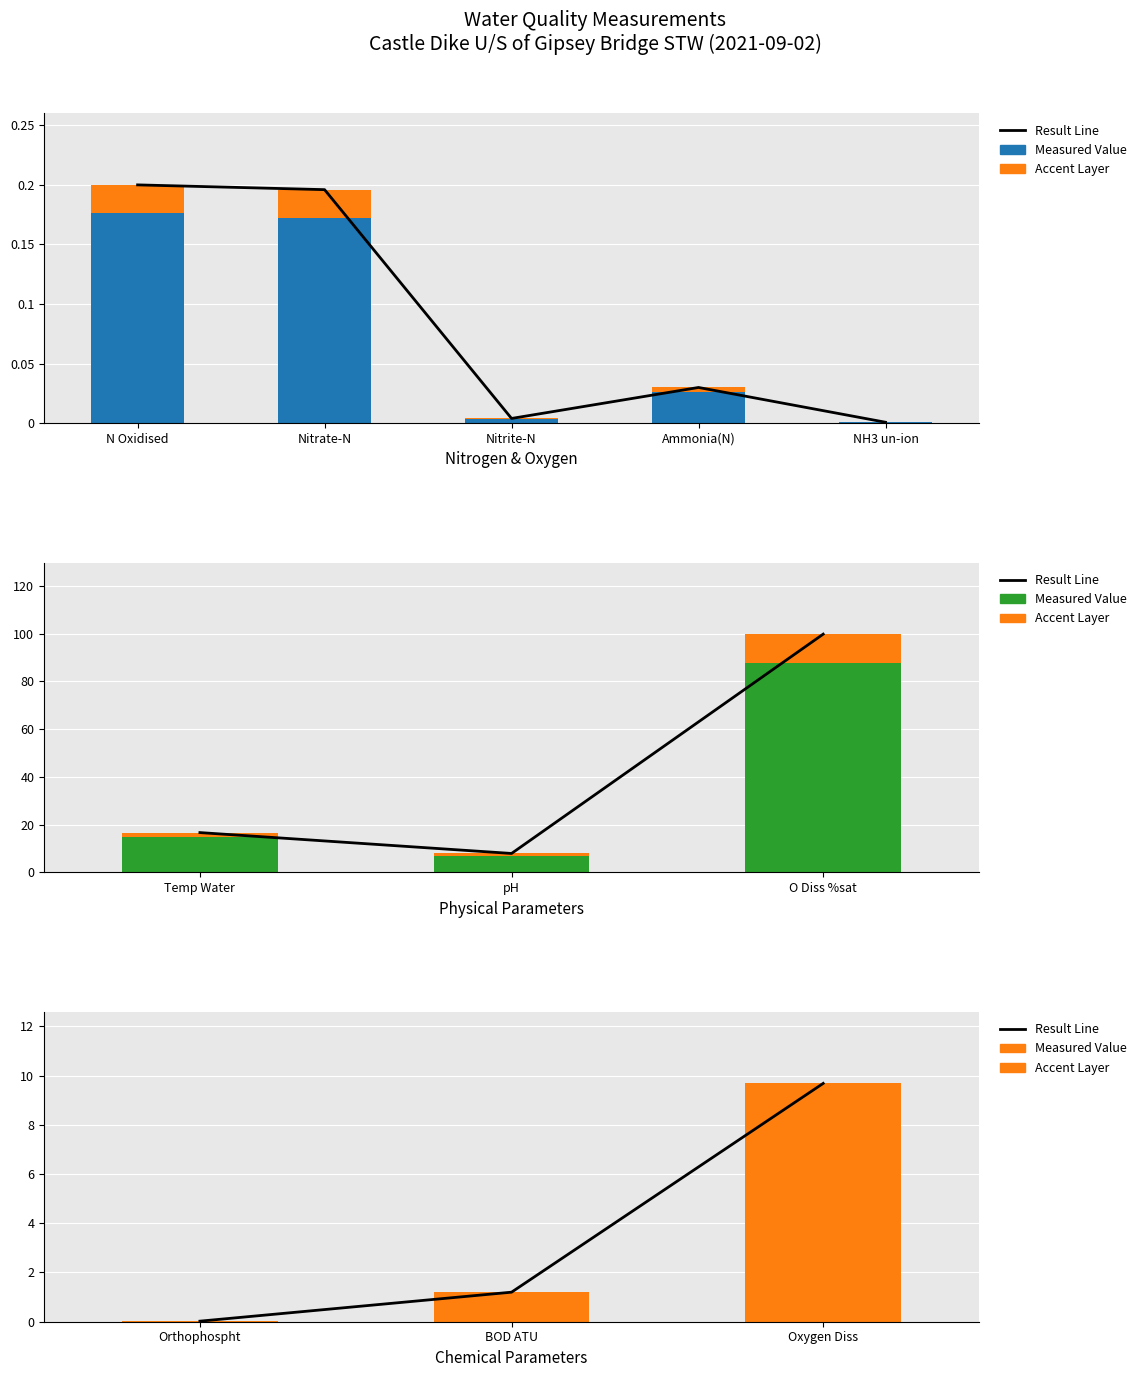

Which series has the largest total across all categories?

Result Line